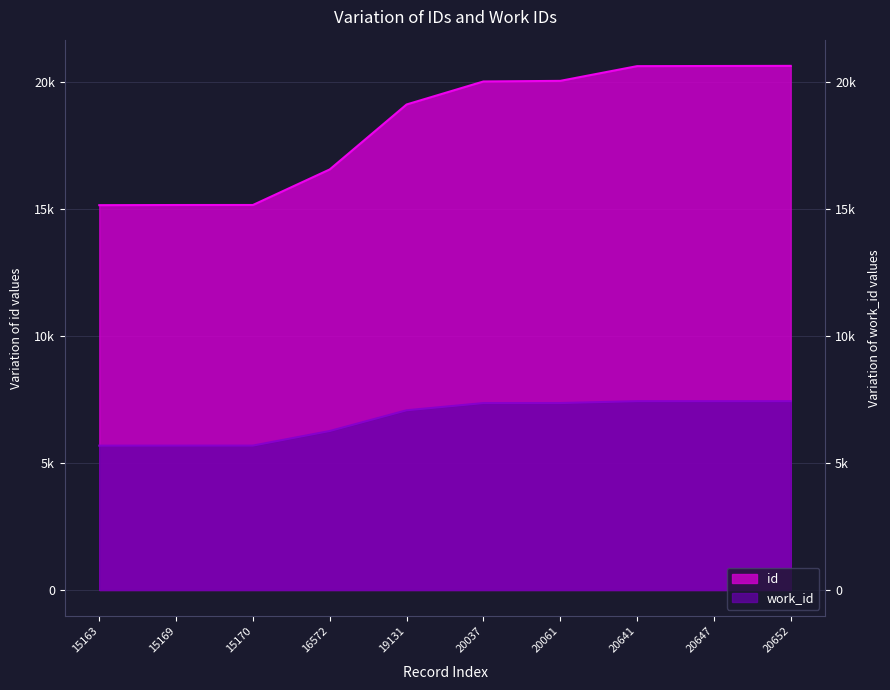

Rank the series by their maximum value, from lowest to highest.

work_id, id